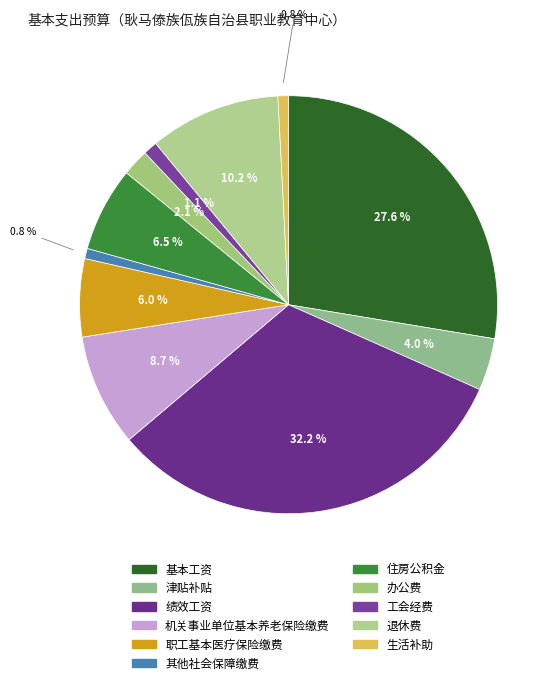

Count the number of slices in the pie.

11